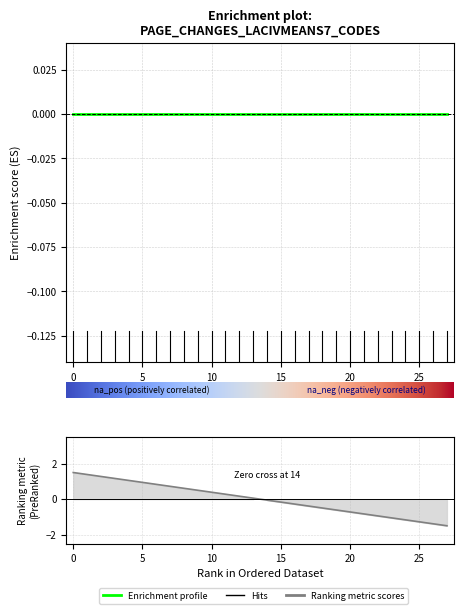

True or false: New Page No has more than 0 interior local peaks.

False